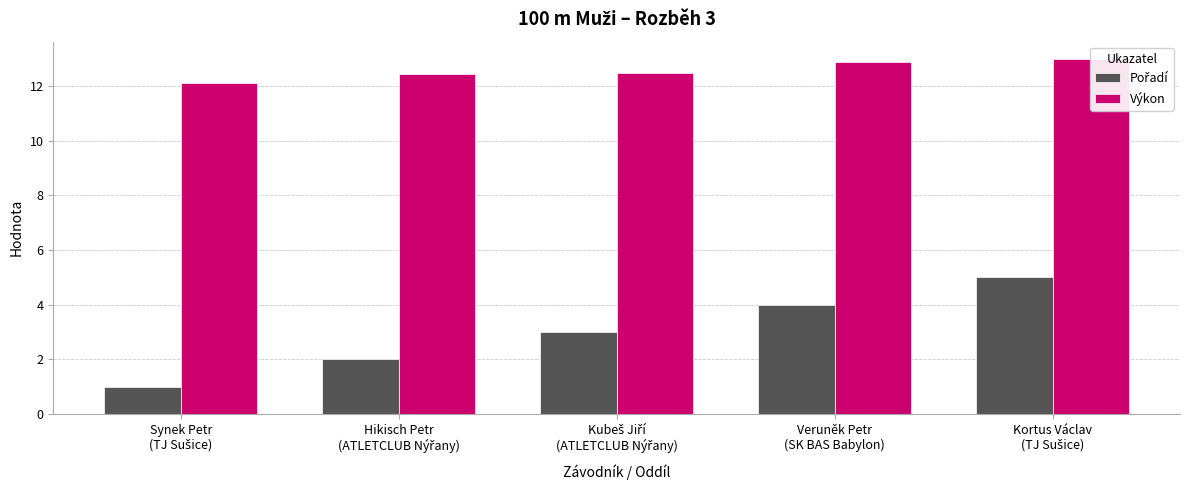

Which category has the highest value in the Pořadí series?

Kortus Václav
(TJ Sušice)